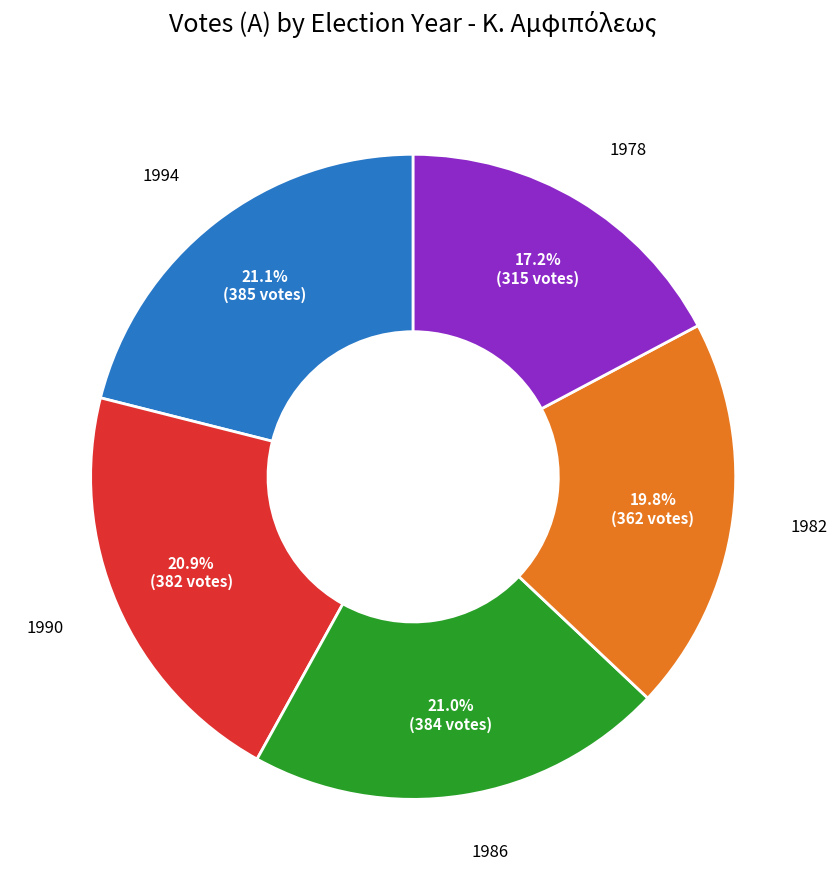

Is there a majority slice in this chart?

No